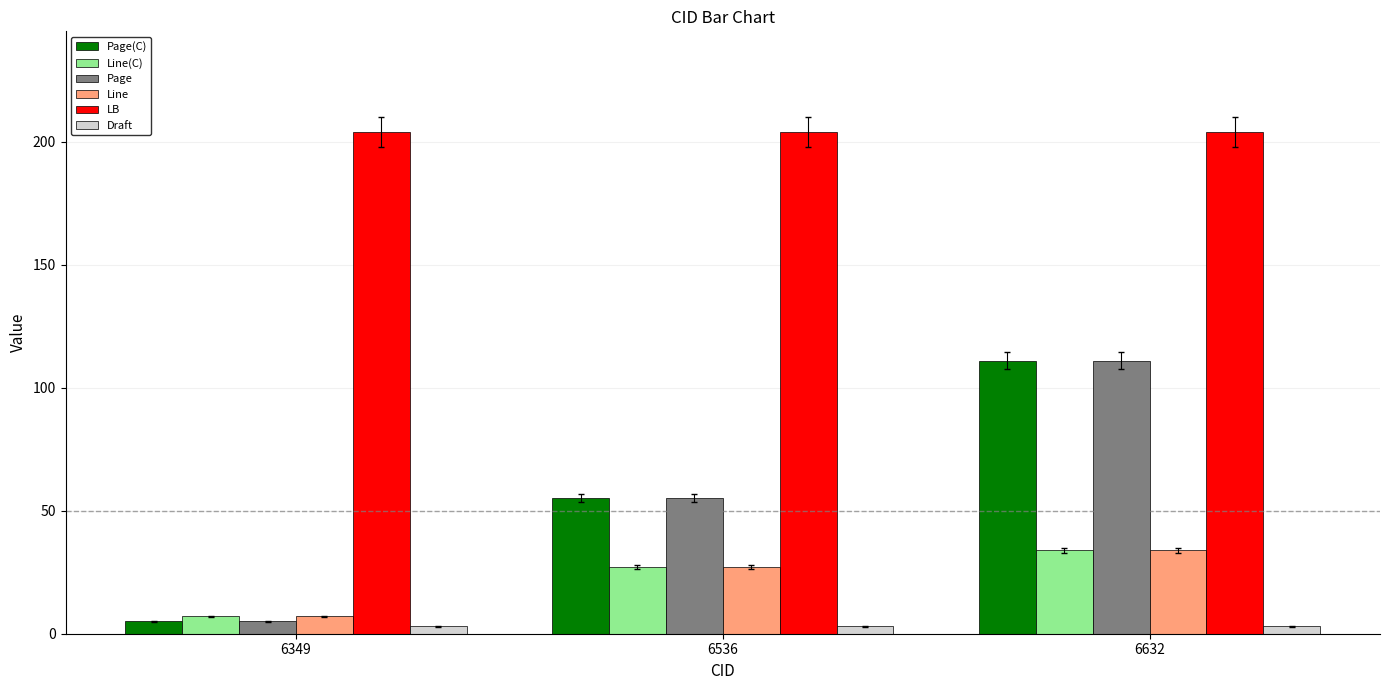

Rank the categories by Line value from highest to lowest.

6632, 6536, 6349